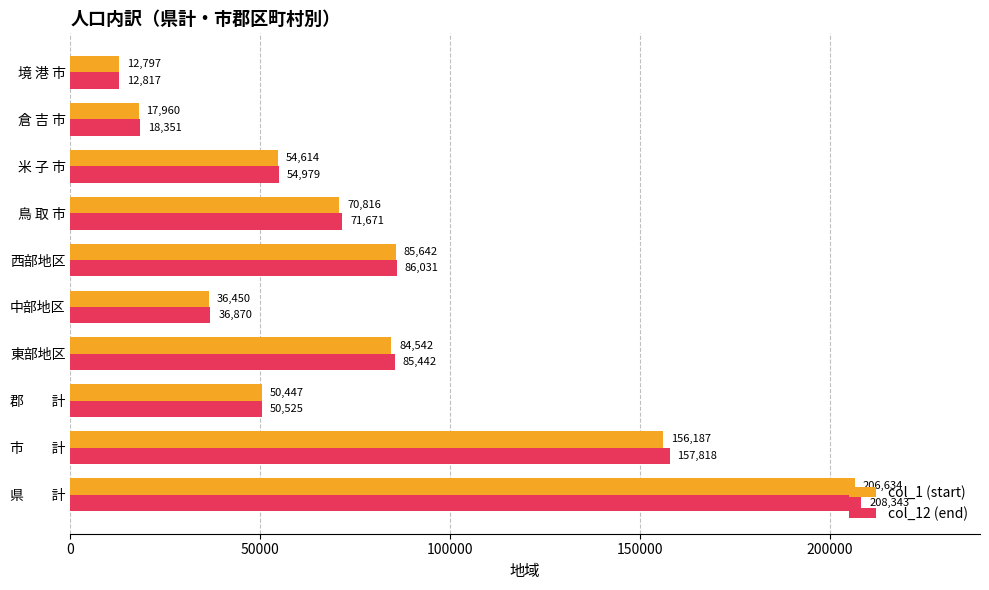

The col_1 (start) series shows 85642 at 西部地区. True or false?

True